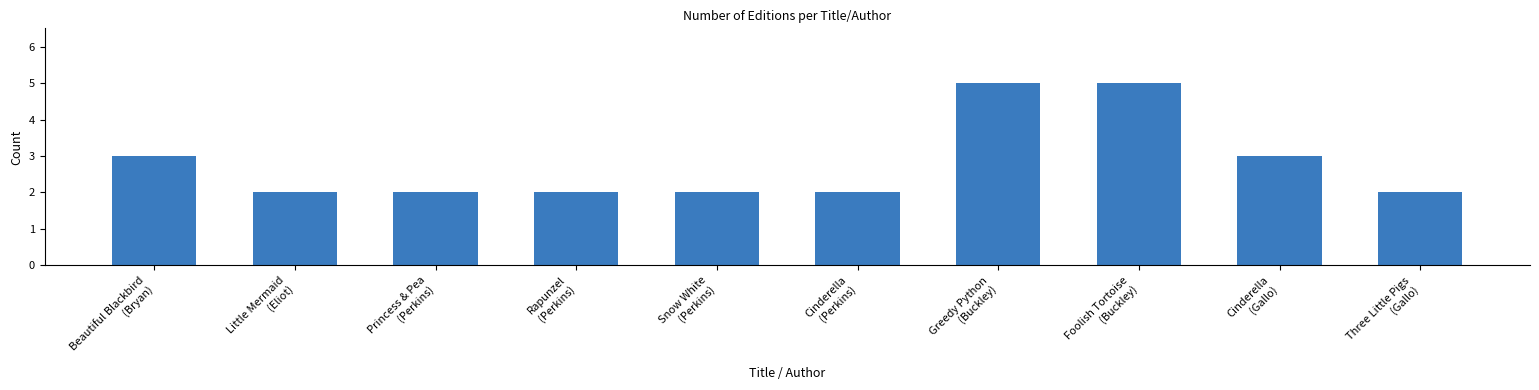

How many series are shown in this chart?

1